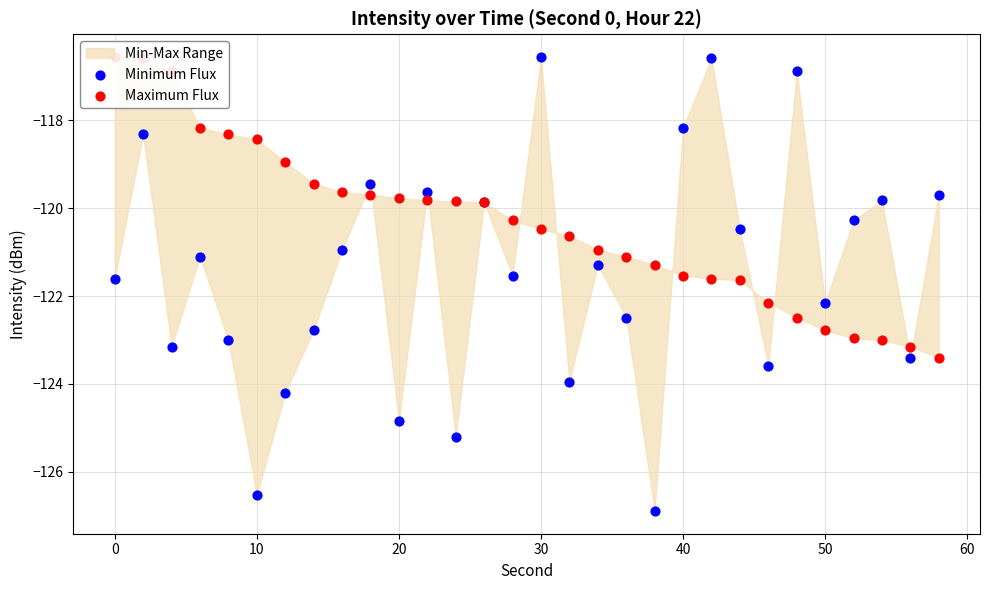

Which series contains the lowest Y value?

Minimum Flux